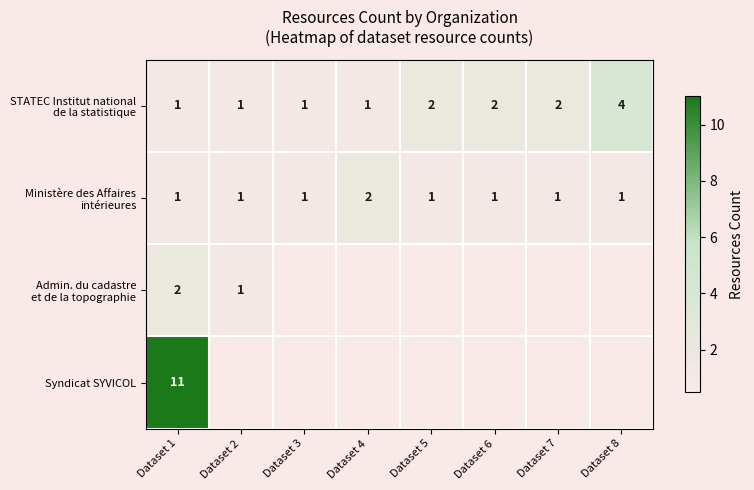

List the series in order of their peak value, highest first.

Syndicat SYVICOL, STATEC Institut national de la statistique, Ministère des Affaires intérieures, Admin. du cadastre et de la topographie